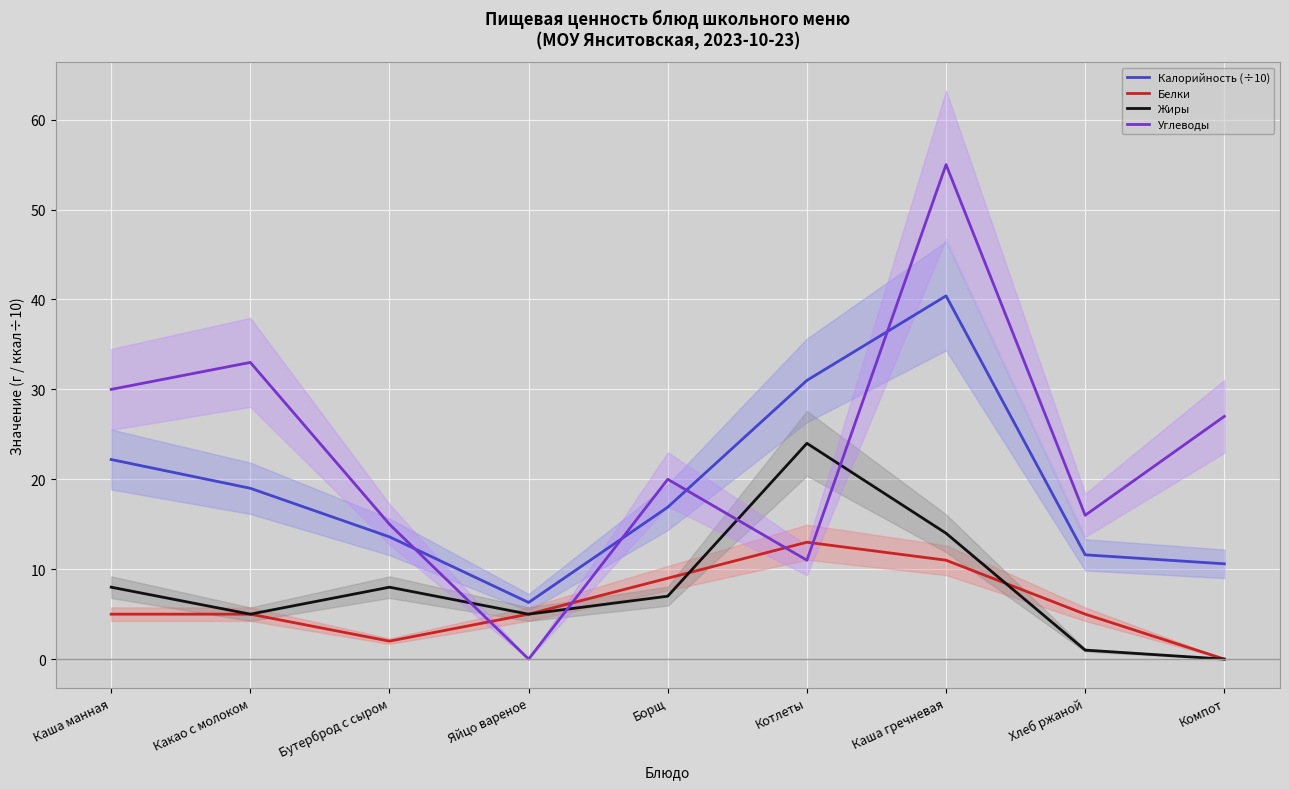

True or false: Калорийность (÷10) has a value of 22.2 at Каша манная.

True